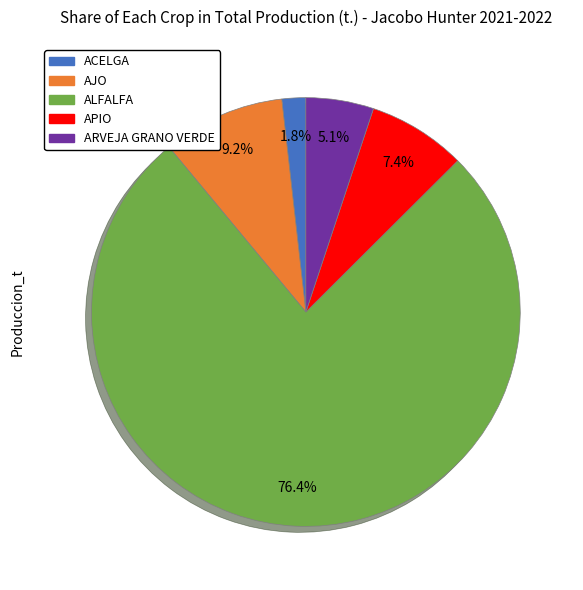

What is the total percentage of ALFALFA and AJO?

85.7%